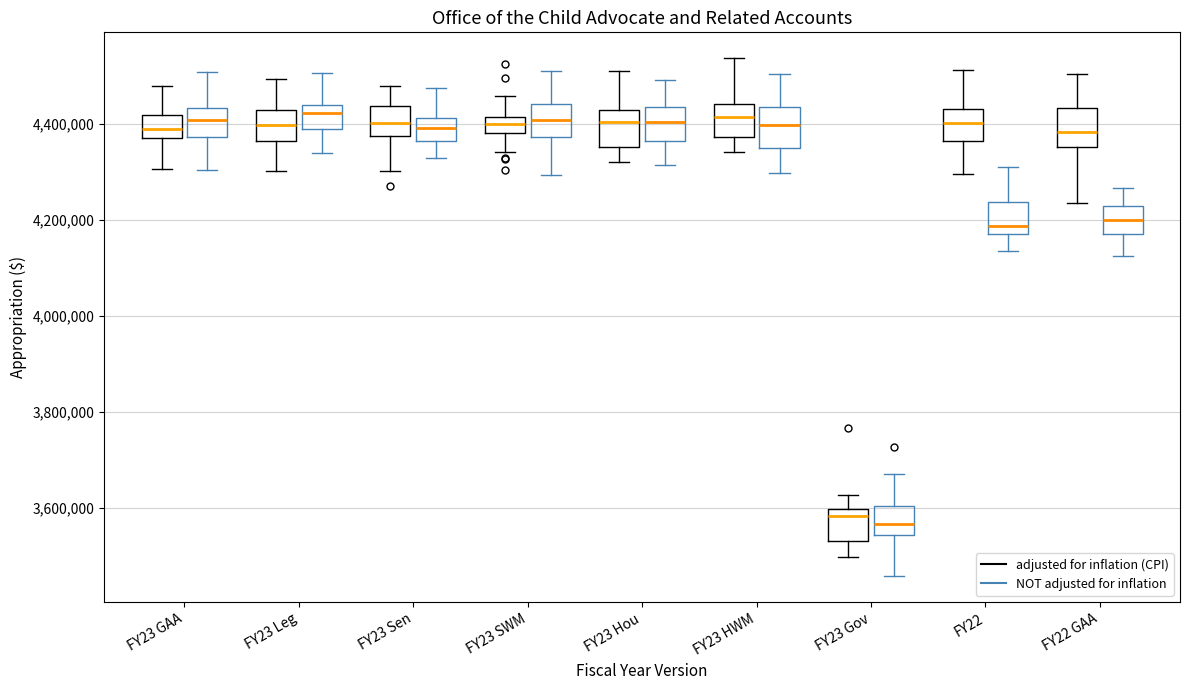

Reading left to right, read every box against the y-axis: the position of its median line, the range the box covers, and the ends of its whiskers. The values are not printed on the chart, so give them approximately, as read against the axis.

FY23 GAA (adjusted for inflation (CPI)): median 4380000 (inside the box), box 4380000 to 4420000, whiskers 4300000 to 4480000
FY23 GAA (NOT adjusted for inflation): median 4400000, box 4380000 to 4440000, whiskers 4300000 to 4500000
FY23 Leg (adjusted for inflation (CPI)): median 4400000, box 4360000 to 4420000, whiskers 4300000 to 4500000
FY23 Leg (NOT adjusted for inflation): median 4420000, box 4380000 to 4440000, whiskers 4340000 to 4500000
FY23 Sen (adjusted for inflation (CPI)): median 4400000, box 4380000 to 4440000, whiskers 4300000 to 4480000
FY23 Sen (NOT adjusted for inflation): median 4400000, box 4360000 to 4420000, whiskers 4320000 to 4480000
FY23 SWM (adjusted for inflation (CPI)): median 4400000, box 4380000 to 4420000, whiskers 4340000 to 4460000
FY23 SWM (NOT adjusted for inflation): median 4400000, box 4380000 to 4440000, whiskers 4300000 to 4500000
FY23 Hou (adjusted for inflation (CPI)): median 4400000, box 4360000 to 4420000, whiskers 4320000 to 4500000
FY23 Hou (NOT adjusted for inflation): median 4400000, box 4360000 to 4440000, whiskers 4320000 to 4500000
FY23 HWM (adjusted for inflation (CPI)): median 4420000, box 4380000 to 4440000, whiskers 4340000 to 4540000
FY23 HWM (NOT adjusted for inflation): median 4400000, box 4340000 to 4440000, whiskers 4300000 to 4500000
FY23 Gov (adjusted for inflation (CPI)): median 3580000, box 3520000 to 3600000, whiskers 3500000 to 3620000
FY23 Gov (NOT adjusted for inflation): median 3560000, box 3540000 to 3600000, whiskers 3460000 to 3680000
FY22 (adjusted for inflation (CPI)): median 4400000, box 4360000 to 4440000, whiskers 4300000 to 4520000
FY22 (NOT adjusted for inflation): median 4180000 (just above the box's lower edge), box 4180000 to 4240000, whiskers 4140000 to 4300000
FY22 GAA (adjusted for inflation (CPI)): median 4380000, box 4360000 to 4440000, whiskers 4240000 to 4500000
FY22 GAA (NOT adjusted for inflation): median 4200000, box 4160000 to 4220000, whiskers 4120000 to 4260000